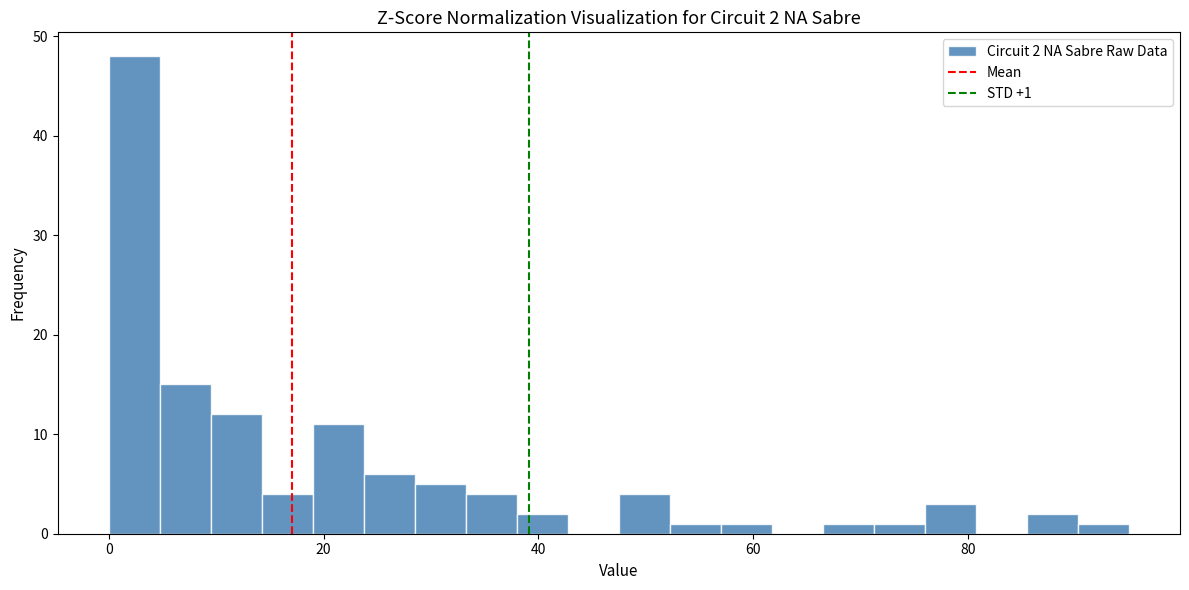

Read against the x-axis, roughly where is the centre of the tallest bar?

2